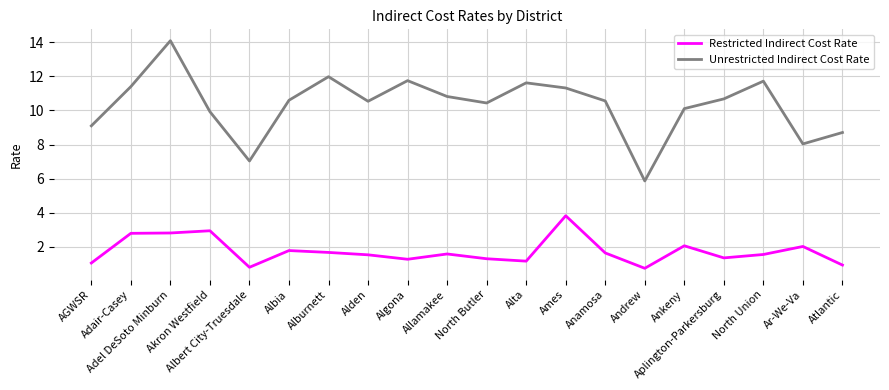

How many lines are shown in the chart?

2